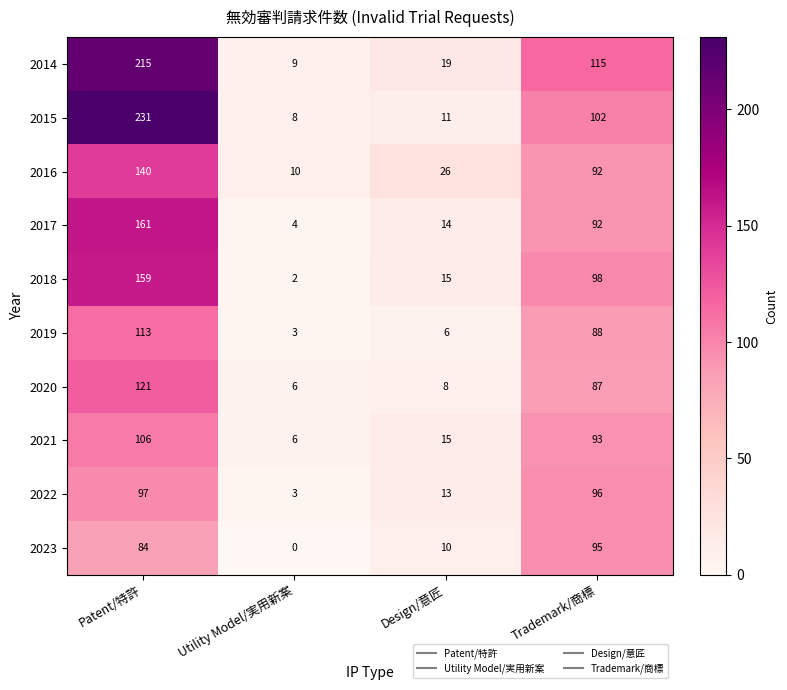

Which series has the largest total across all categories?

2014